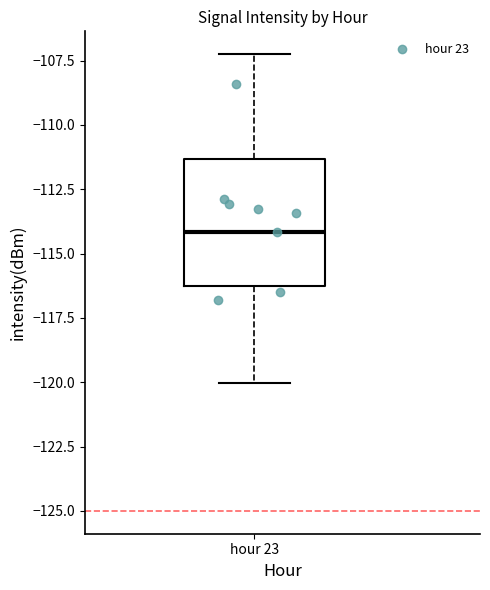

Where does the median line of the box for hour 23 sit on the y-axis? The values are not printed on the chart, so give them approximately, as read against the axis.

-114.0